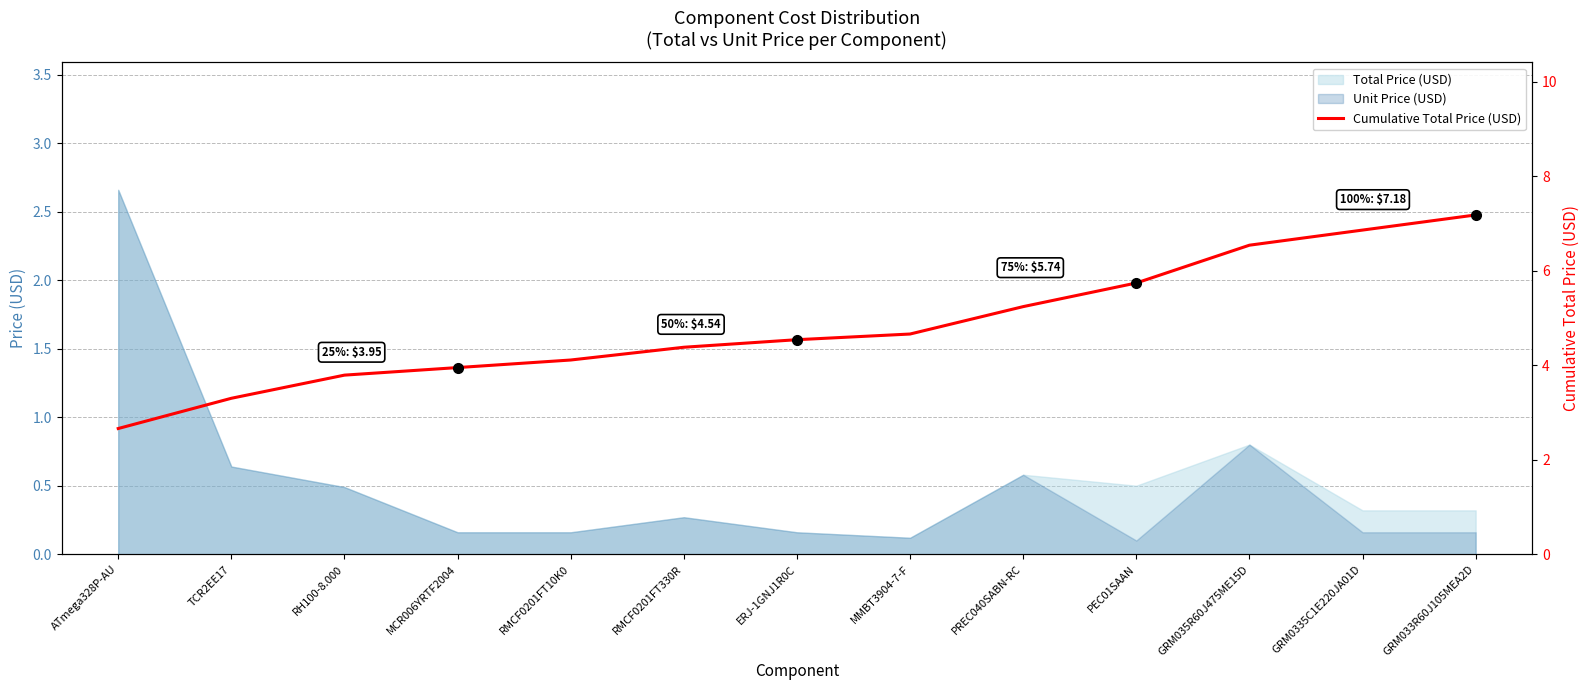

Which category has the highest value across all series?

GRM033R60J105MEA2D